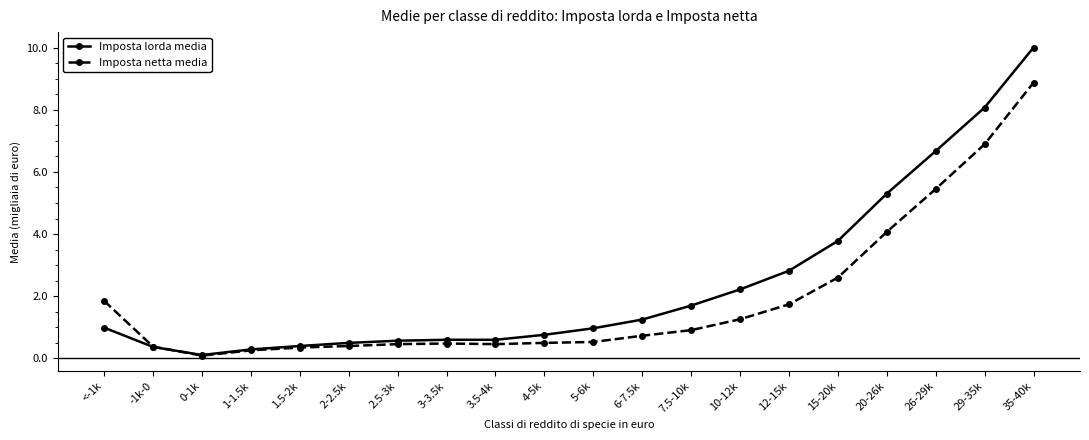

What is the average value of the Imposta lorda media series?

2.4